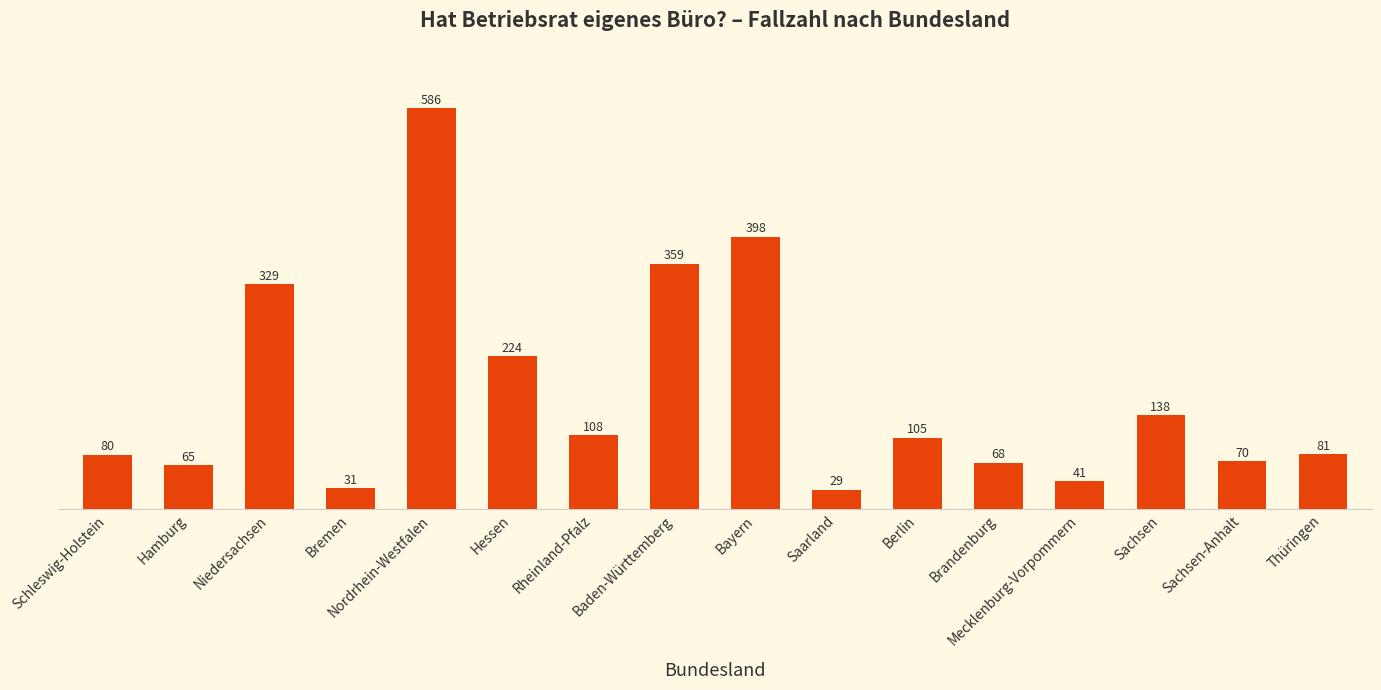

At which category does the chart reach its minimum across all series?

Saarland